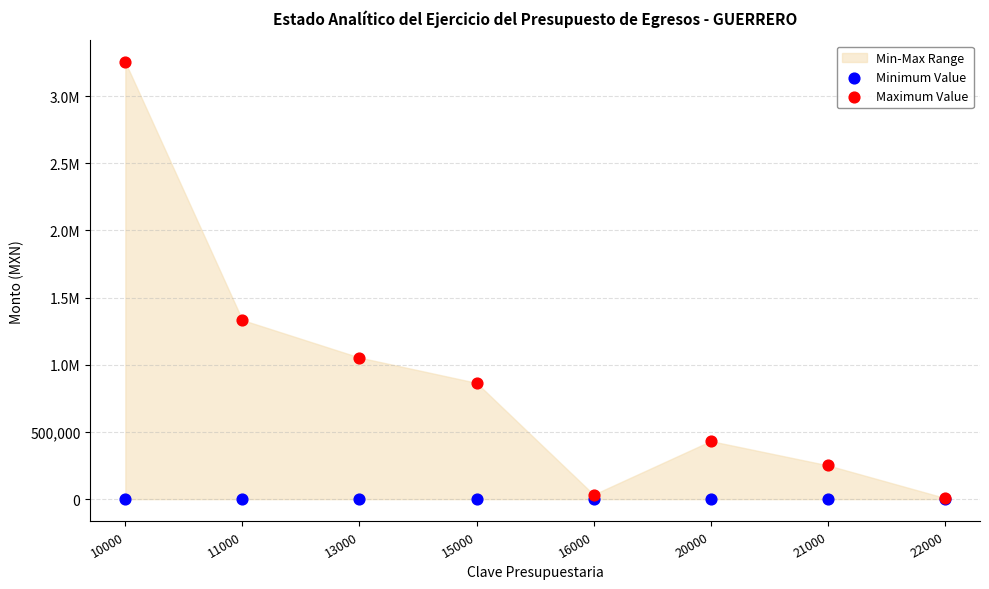

Which series contains the highest Y value?

Maximum Value